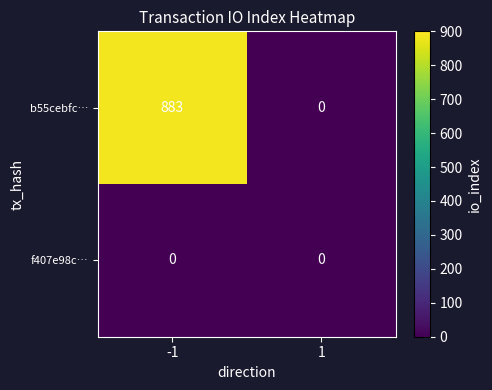

Between -1 and 1, which series saw the biggest shift?

b55cebfc…